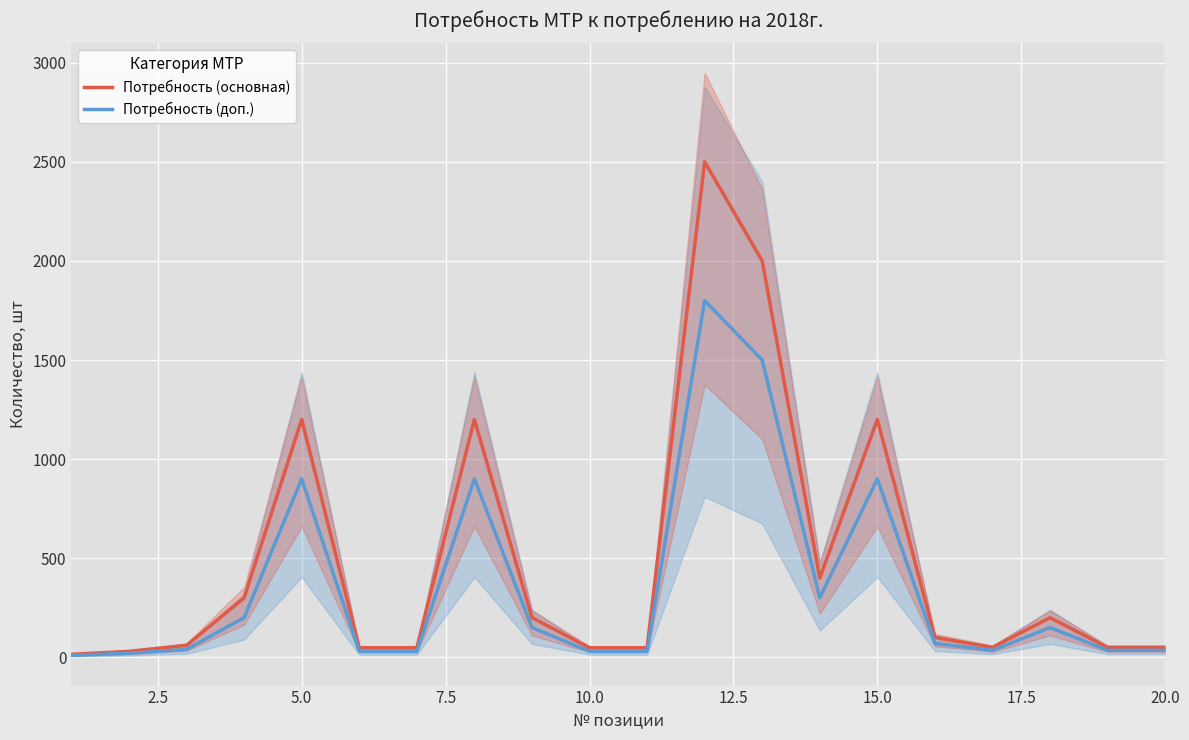

What is the highest value of the Потребность (доп.) series?

1800